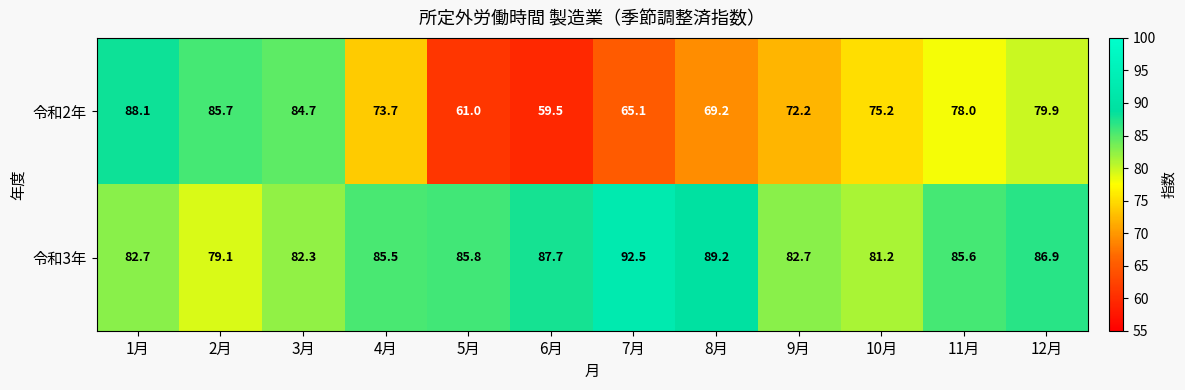

What is the difference between the second highest and minimum values in the 令和3年 series?

10.1